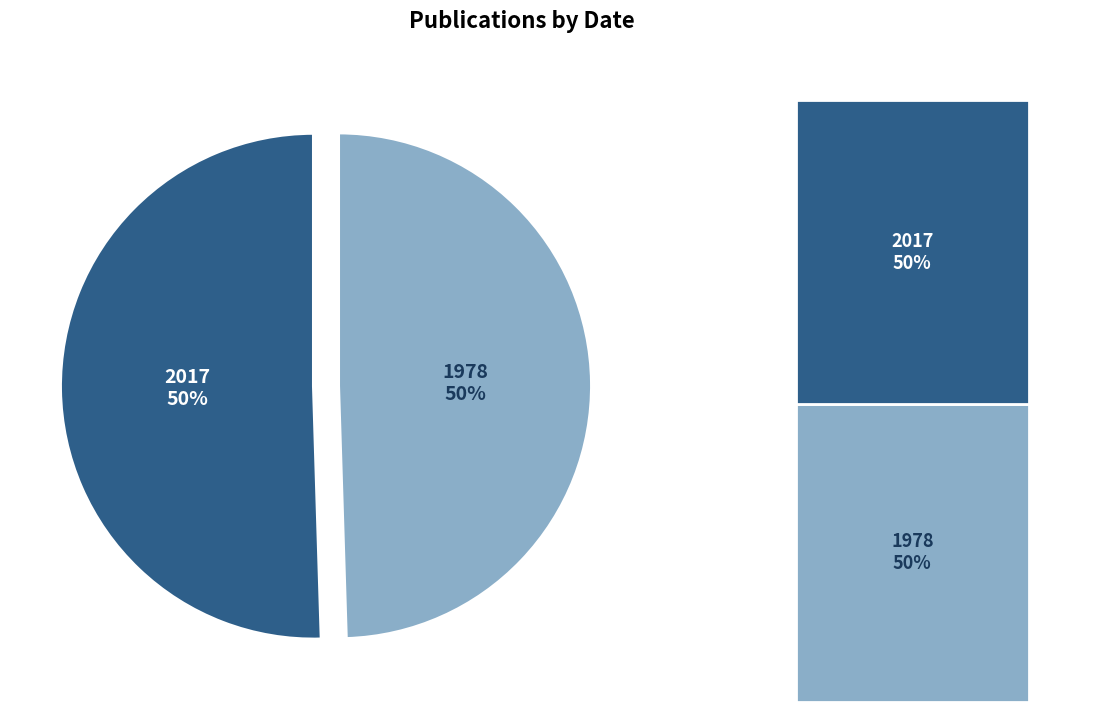

Count the number of slices in the pie.

2